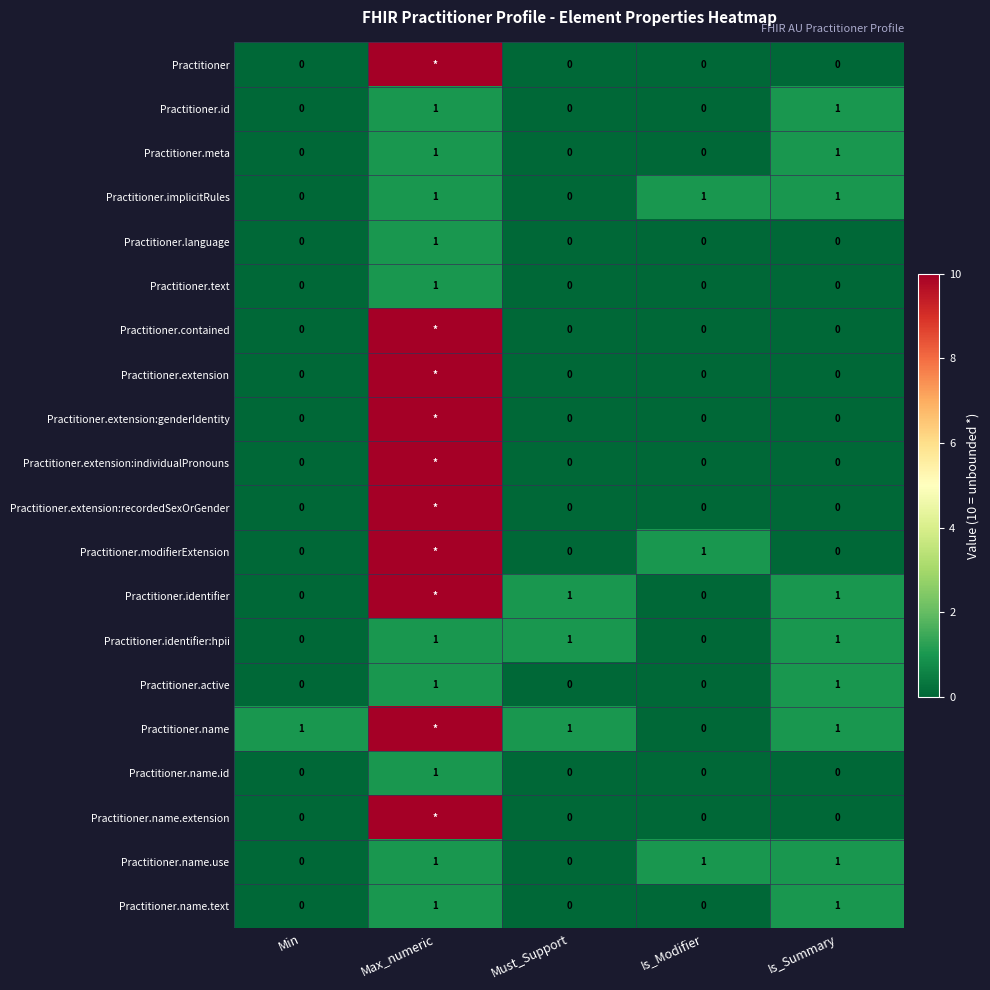

How many values in the Practitioner.active series exceed 0?

2